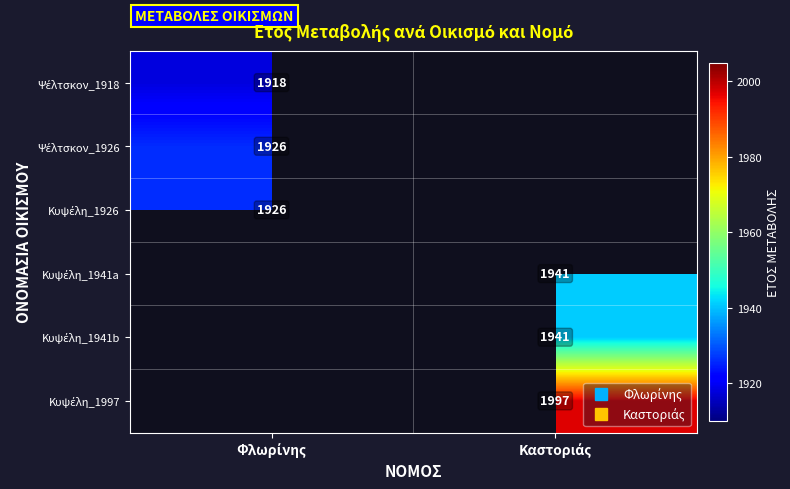

At how many categories does at least one series exceed 1934?

1